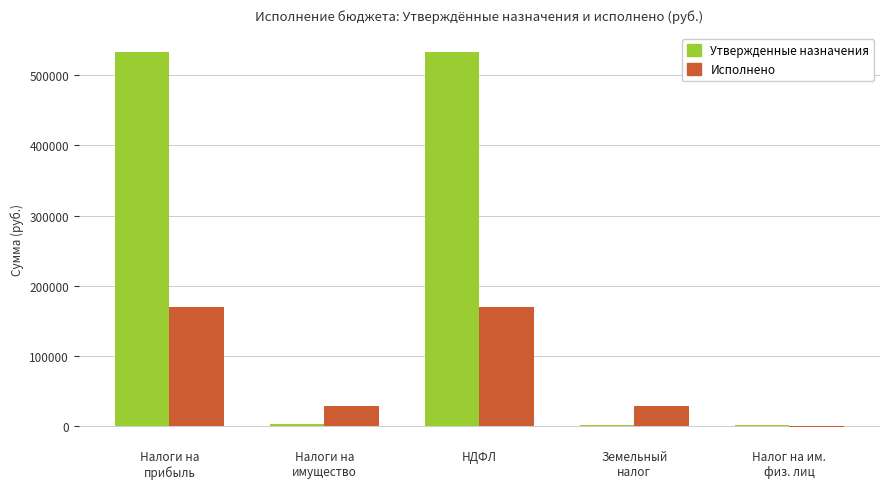

What is the greatest value displayed?

532700.0